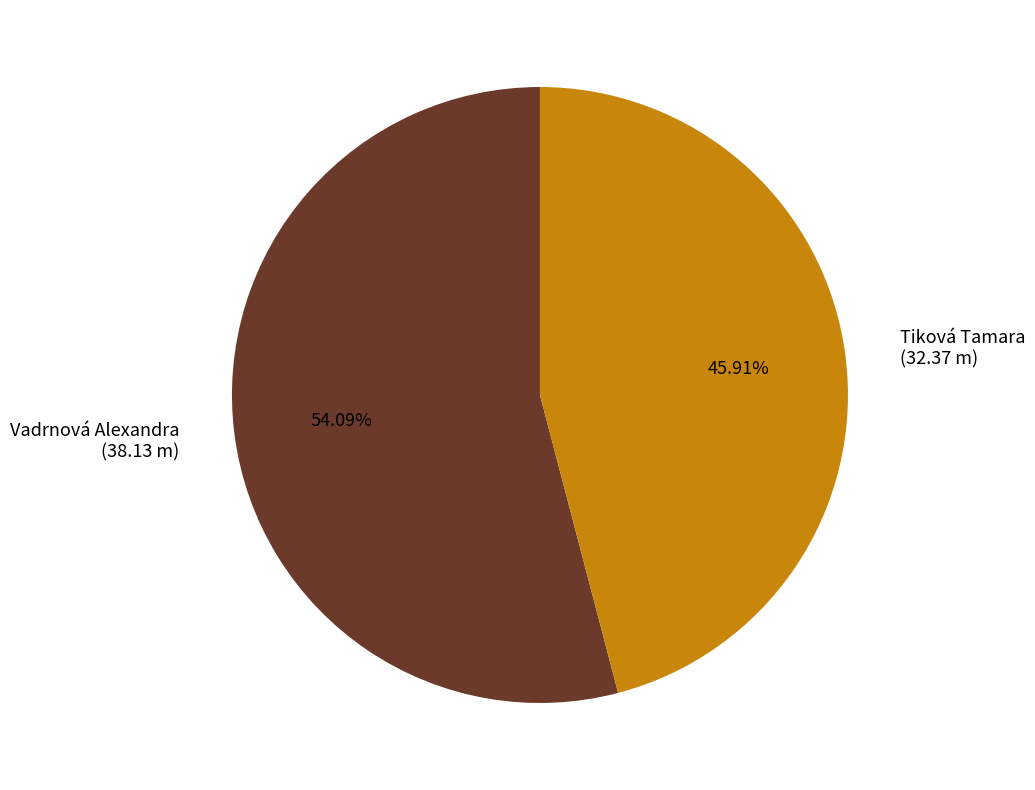

What portion of the pie excludes Tiková Tamara?

54.1%